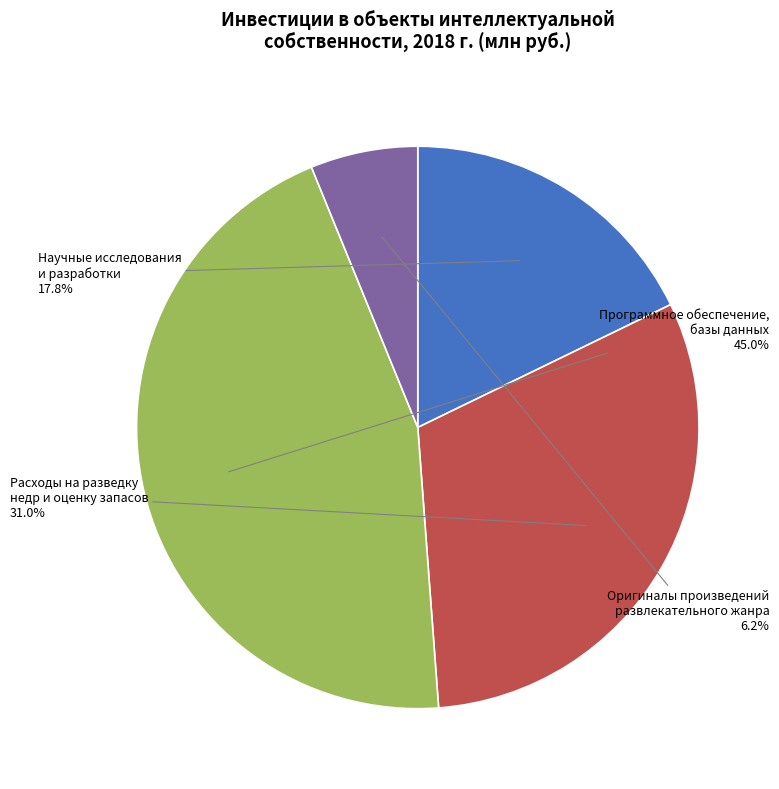

Does any single category account for the majority?

No